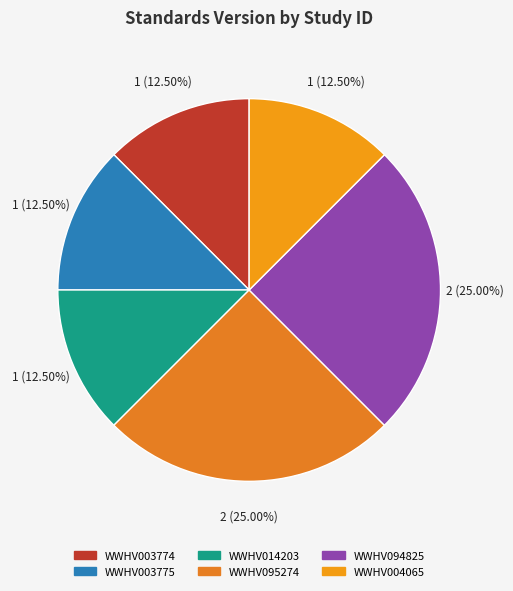

Which has a higher value, WWHV003775 or WWHV095274?

WWHV095274